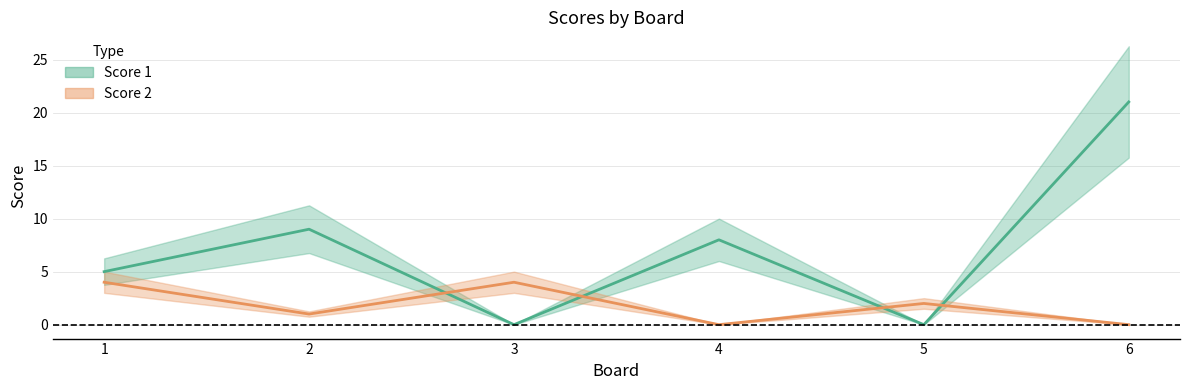

Reading right to left, extract all data points from this chart.

Score 1: 21	0	8	0	9	5
Score 2: 0	2	0	4	1	4